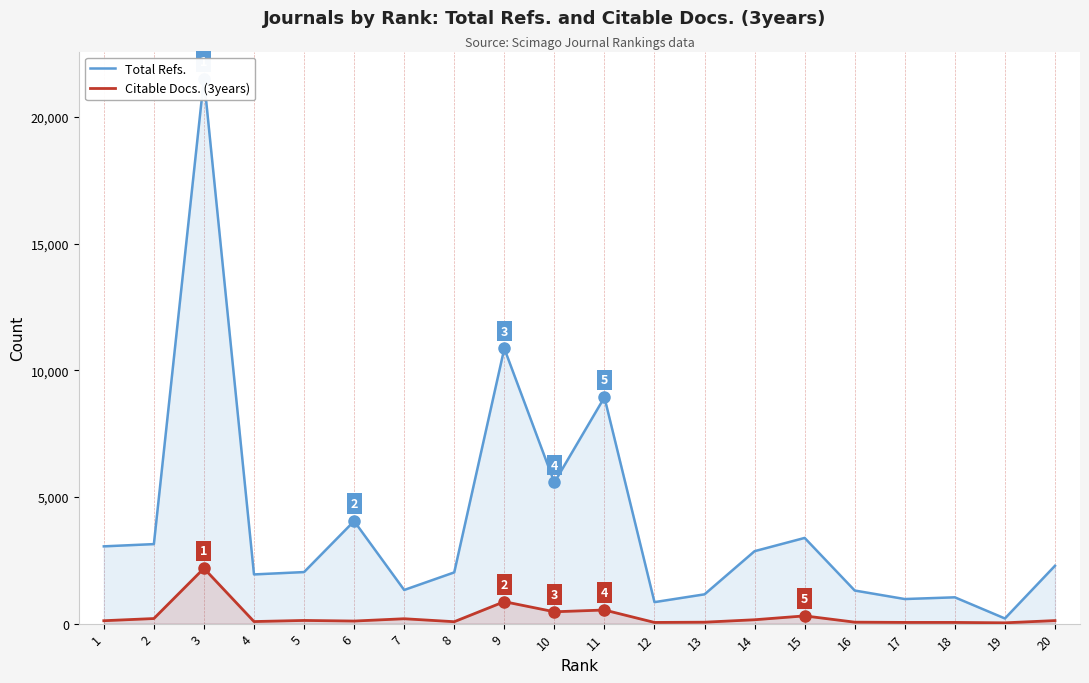

How many interior local peaks does the Total Refs. series have?

6